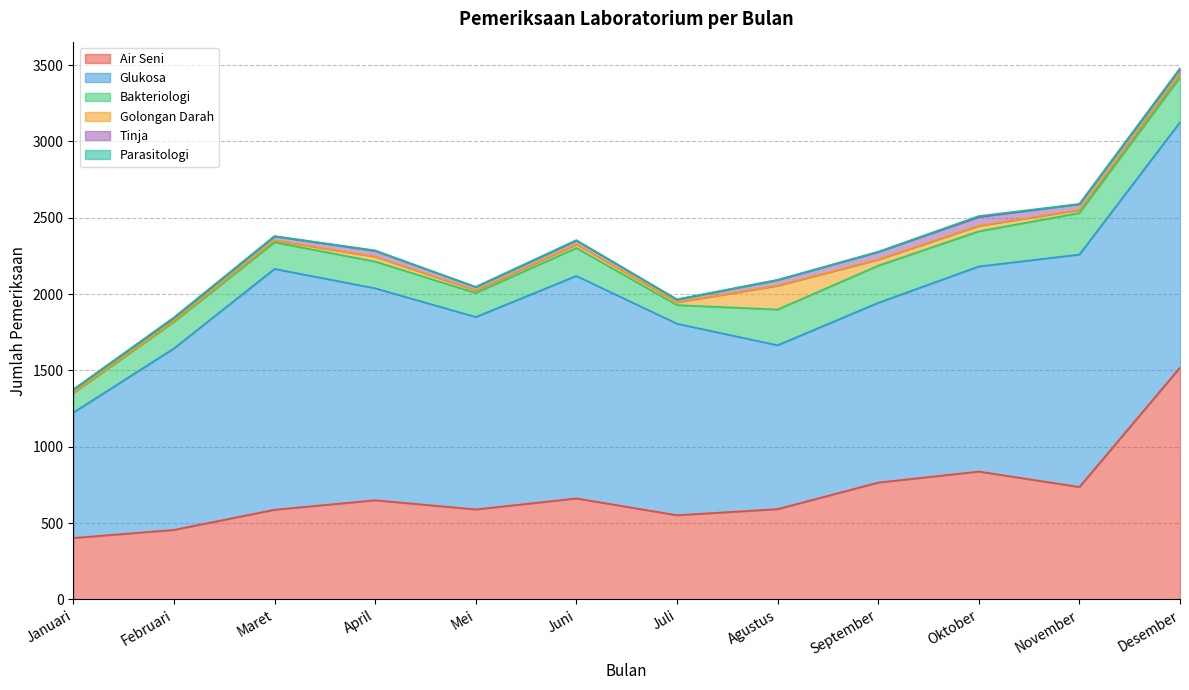

Reading left to right, extract all data points from this chart.

Air Seni: Januari=403	Februari=456	Maret=588	April=650	Mei=590	Juni=662	Juli=552	Agustus=592	September=766	Oktober=838	November=737	Desember=1519
Bakteriologi: Januari=128	Februari=174	Maret=174	April=175	Mei=157	Juni=183	Juli=122	Agustus=234	September=243	Oktober=230	November=272	Desember=293
Glukosa: Januari=821	Februari=1188	Maret=1577	April=1388	Mei=1260	Juni=1457	Juli=1254	Agustus=1073	September=1177	Oktober=1343	November=1522	Desember=1607
Tinja: Januari=19	Februari=18	Maret=27	April=38	Mei=23	Juni=26	Juli=18	Agustus=37	September=50	Oktober=58	November=38	Desember=30
Golongan Darah: Januari=3	Februari=7	Maret=12	April=32	Mei=16	Juni=23	Juli=18	Agustus=156	September=40	Oktober=36	November=20	Desember=25
Parasitologi: Januari=1	Februari=4	Maret=2	April=3	Mei=1	Juni=2	Juli=2	Agustus=1	September=1	Oktober=6	November=1	Desember=5